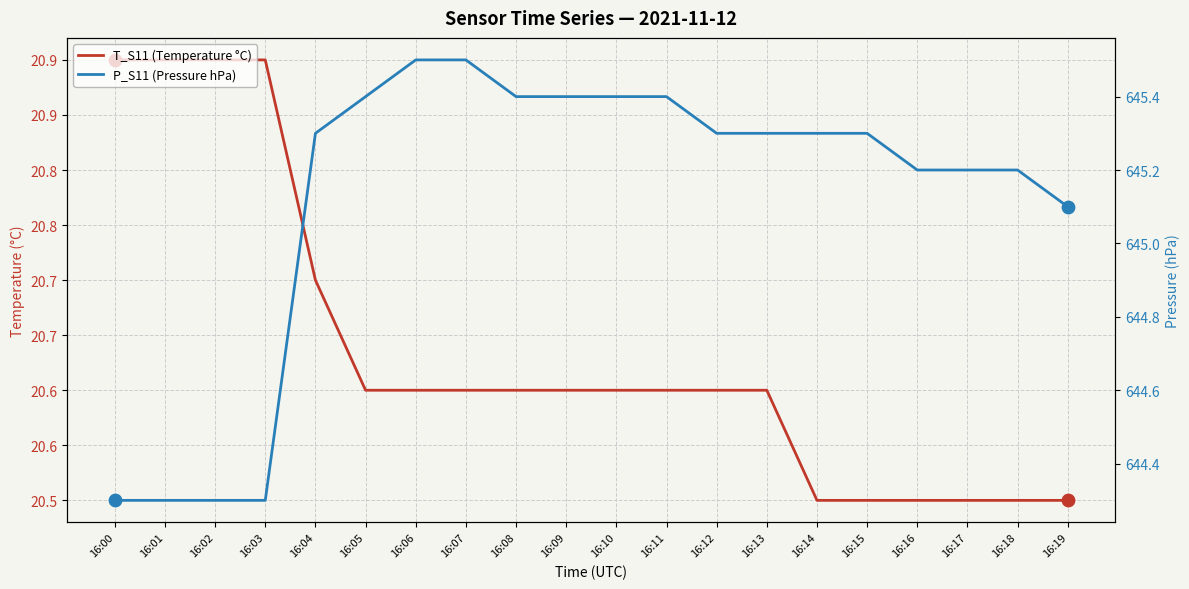

Which series reaches the minimum Y coordinate?

T_S11 (Temperature °C)